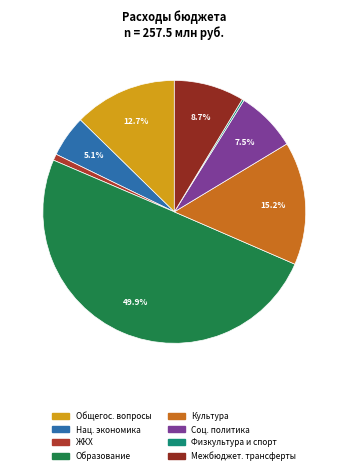

To the nearest percent, what is the average slice percentage?

12%